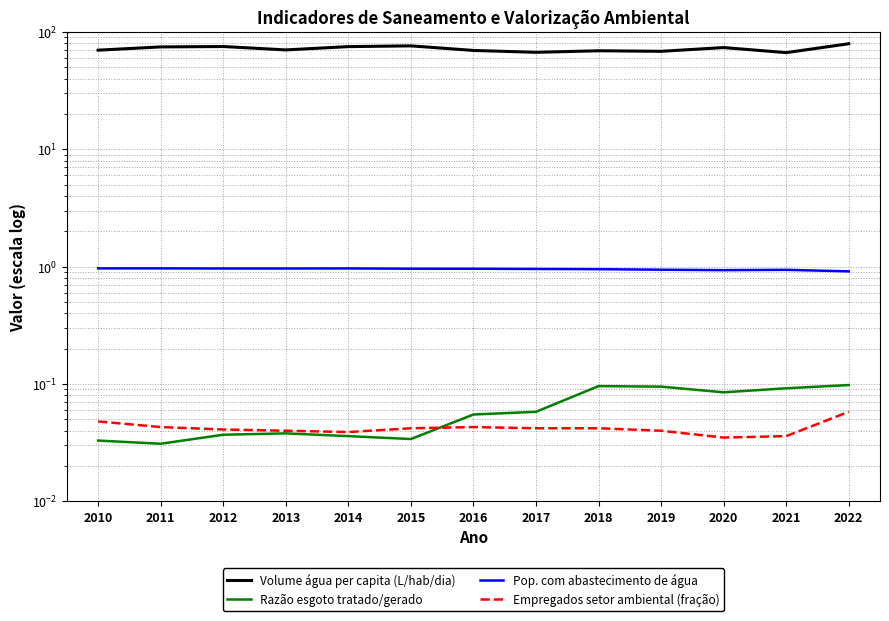

Which series changed the most between 2010 and 2018?

Volume água per capita (L/hab/dia)